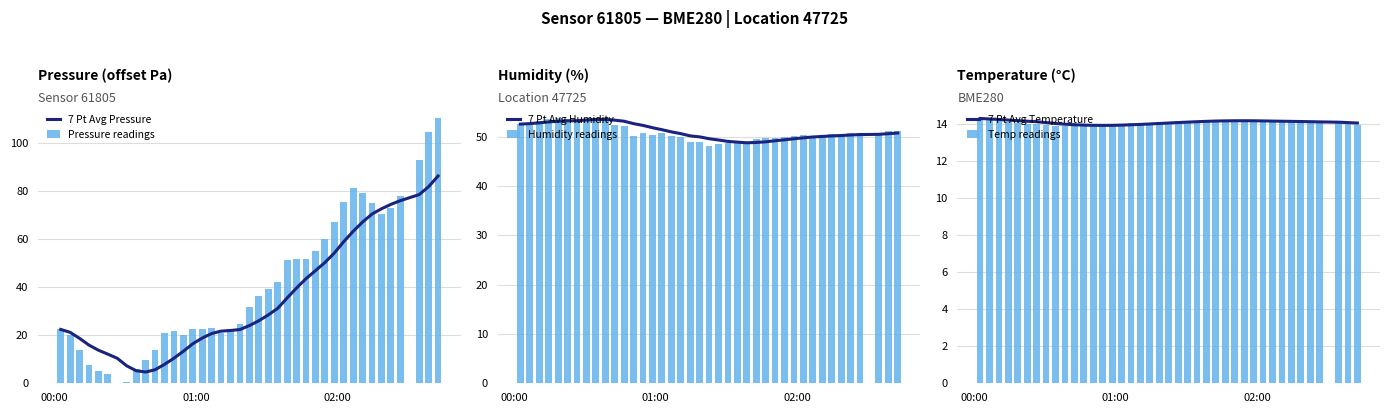

Which series has the largest range (max minus min)?

Pressure readings